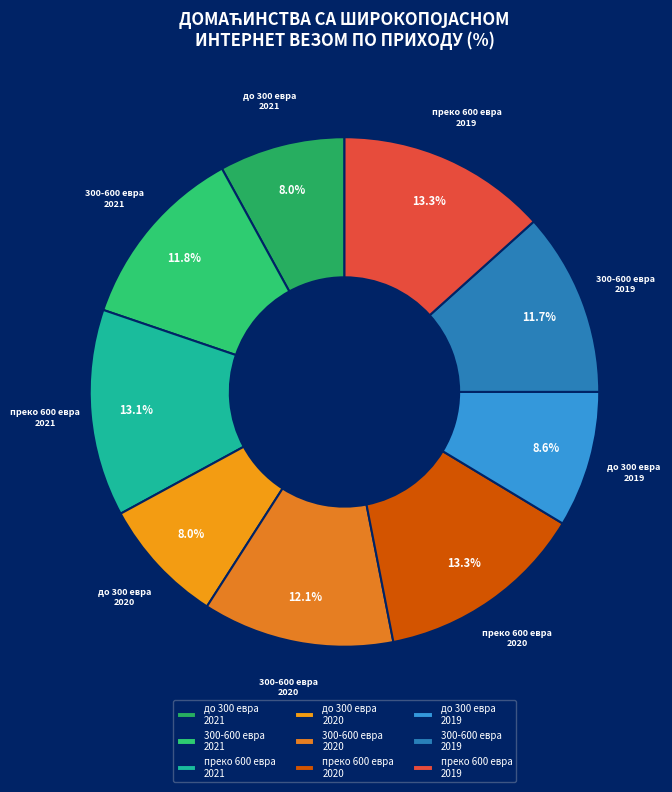

Do преко 600 евра 2020 and преко 600 евра 2019 together represent more than half of the pie?

No